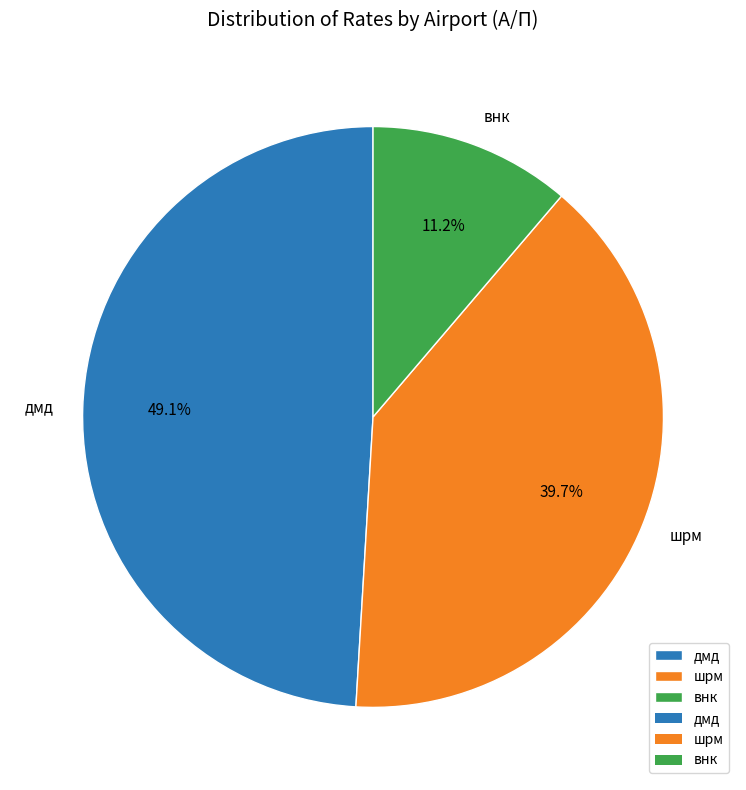

Which category has the biggest portion of the pie?

дмд